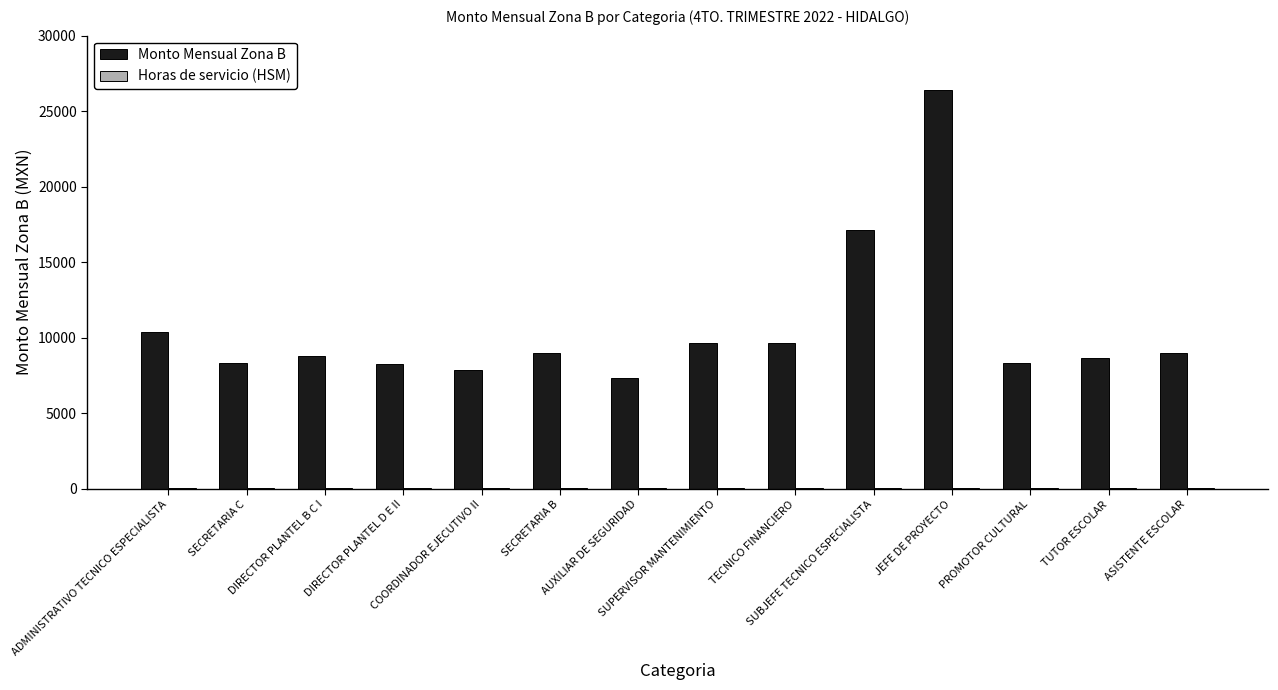

Which series has the largest total across all categories?

Monto Mensual Zona B